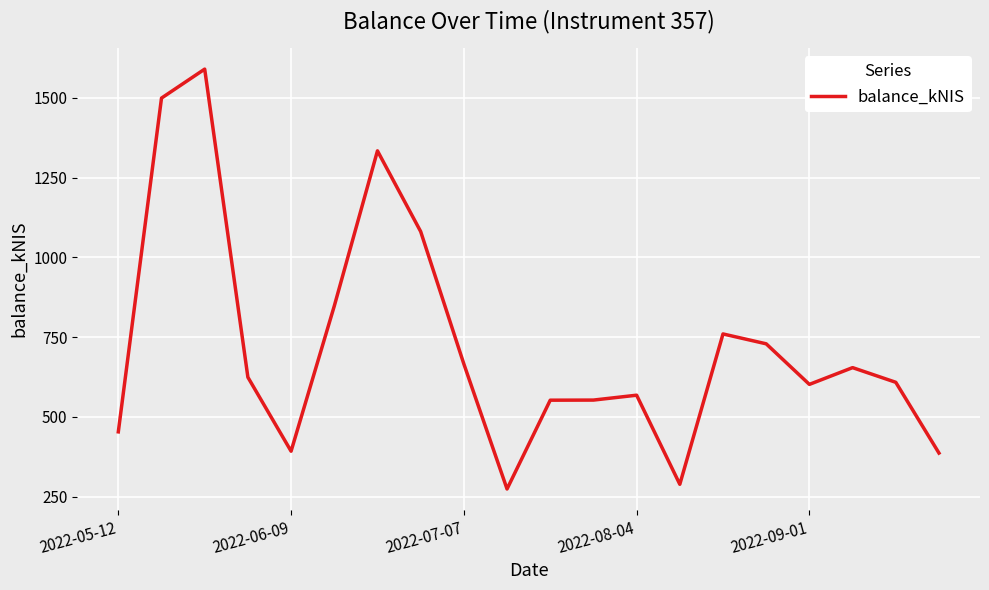

What is the maximum value shown in the chart?

1590.2